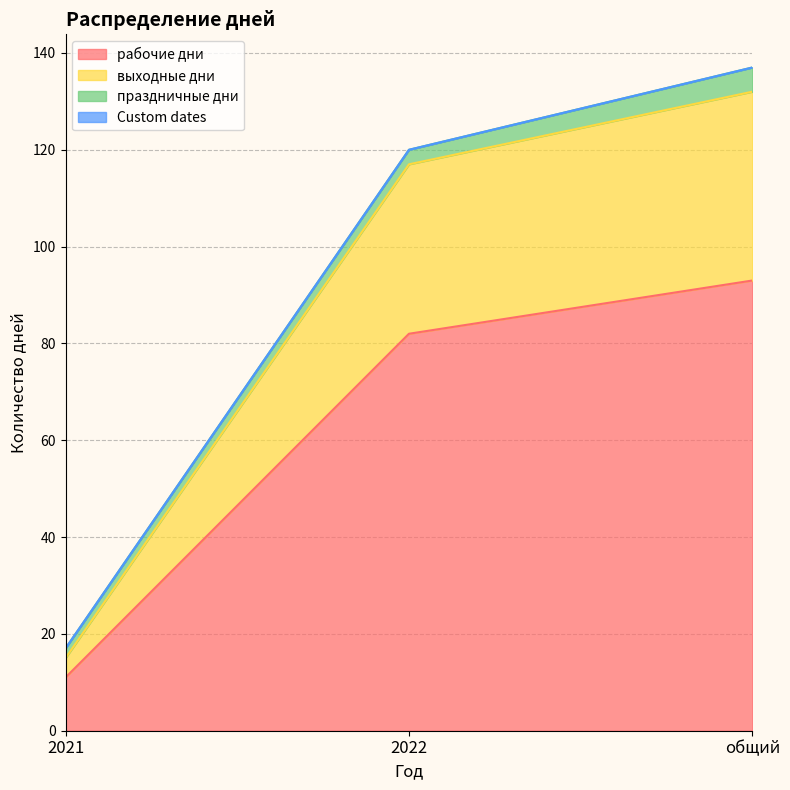

What is the total value across all series at 2022?

120